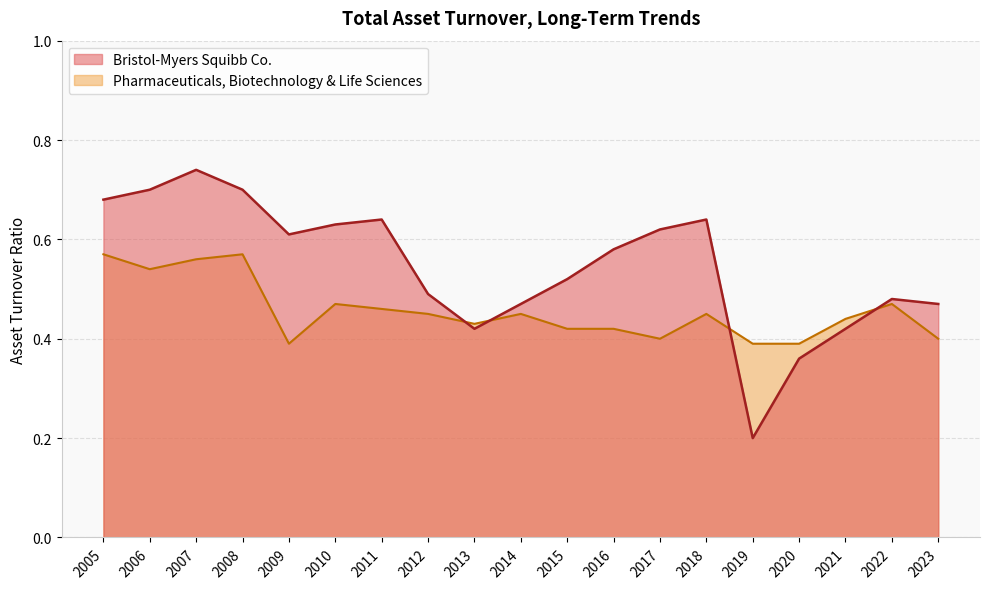

What is the highest value of the Bristol-Myers Squibb Co. series?

0.7